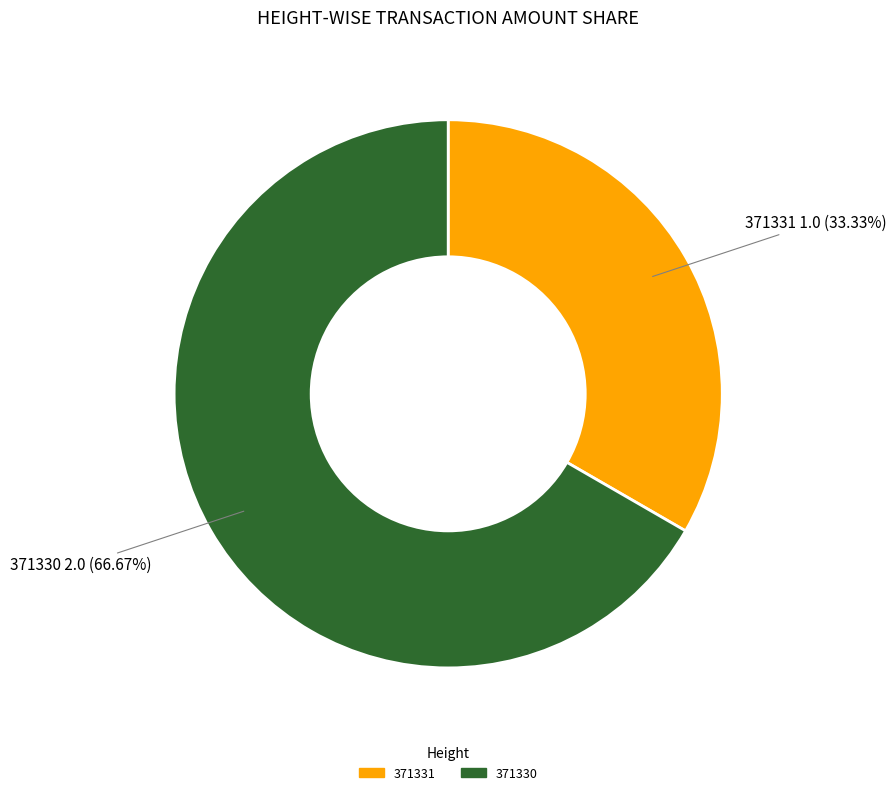

Is 371330 the majority of the pie?

Yes